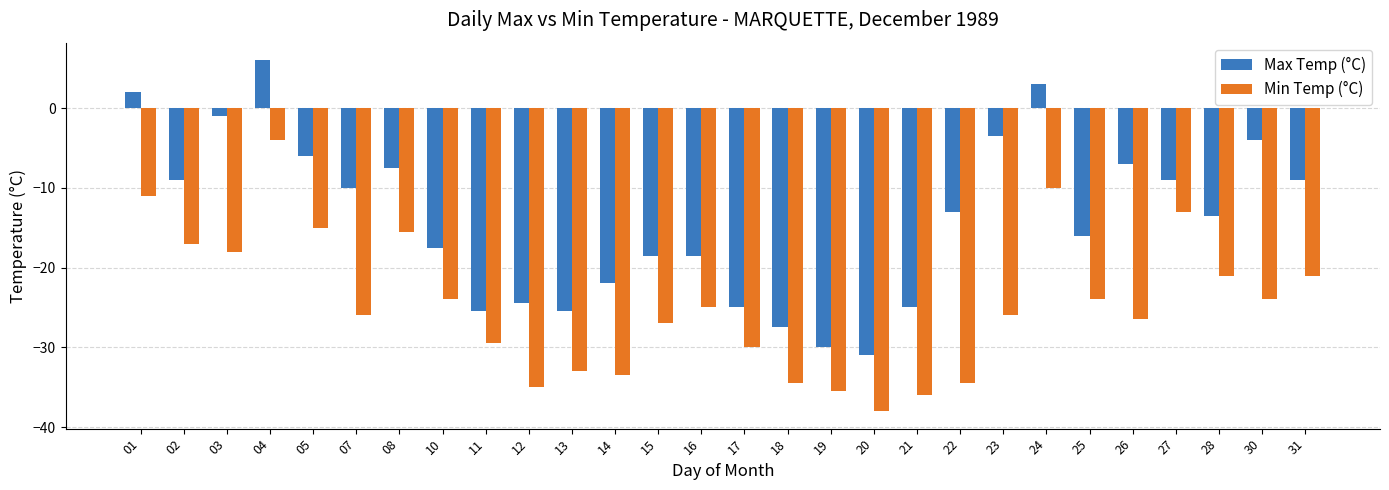

List the series in order of their peak value, highest first.

Max Temp (°C), Min Temp (°C)